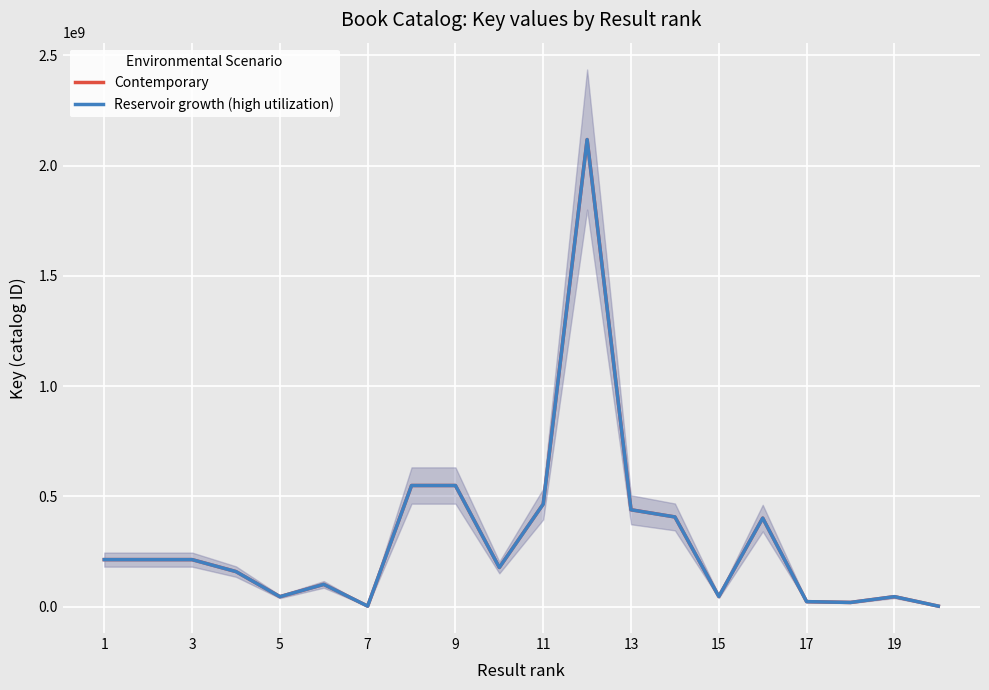

Reading left to right, transcribe all the data shown in this chart.

Contemporary: 212794077	212794003	212794042	158515596	44695299	100377343	1874606	548838704	548838597	177056432	464768628	2117892917	438783458	406291734	45484329	401101353	22183747	18546068	44778672	1804618
Reservoir growth (high utilization): 212794077	212794003	212794042	158515596	44695299	100377343	1874606	548838704	548838597	177056432	464768628	2117892917	438783458	406291734	45484329	401101353	22183747	18546068	44778672	1804618